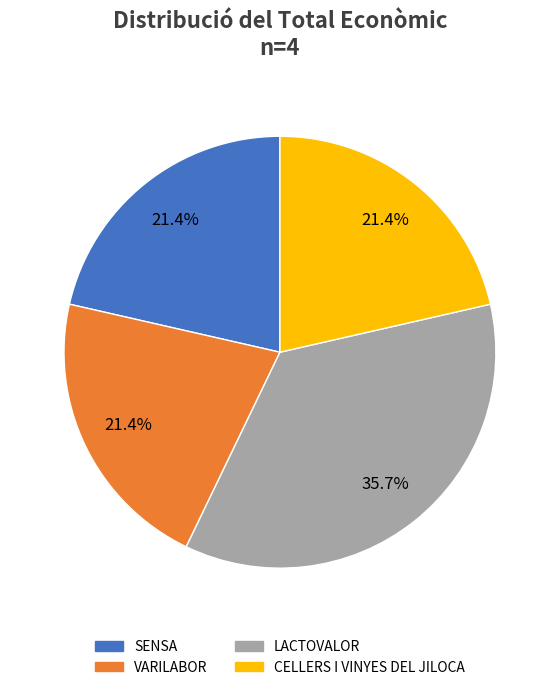

To the nearest percent, what is the difference between the largest and smallest slice percentages?

14%